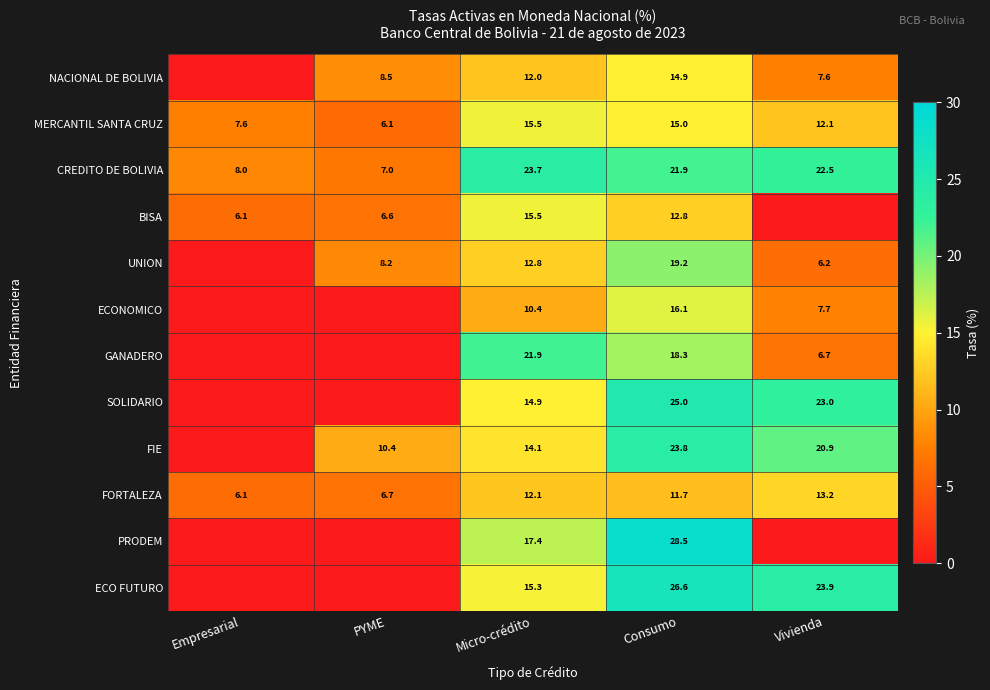

List the labels in order of FORTALEZA value, largest first.

Vivienda, Micro-crédito, Consumo, PYME, Empresarial